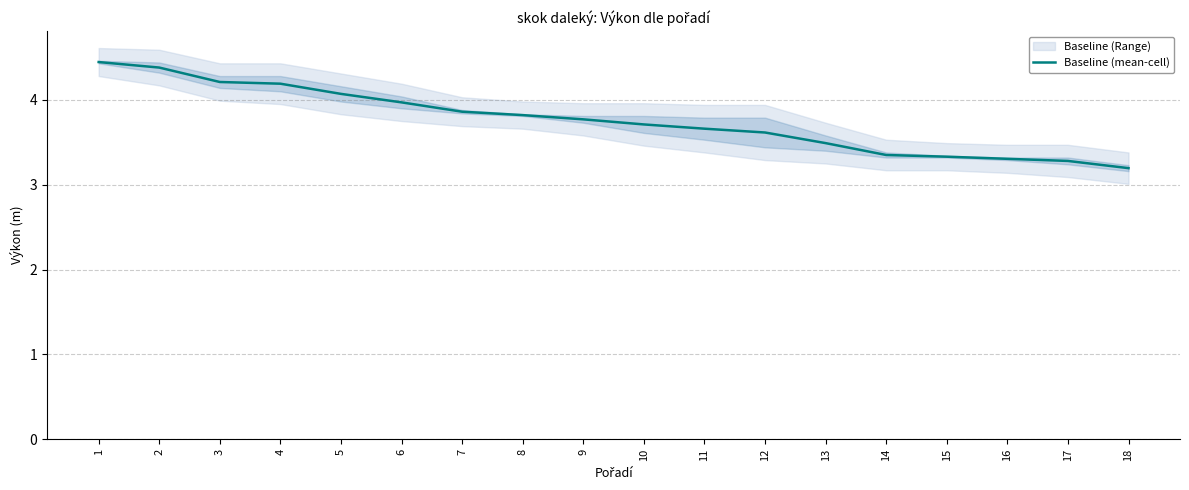

Reading right to left, extract all data points from this chart.

18=3.2	17=3.3	16=3.3	15=3.3	14=3.3	13=3.5	12=3.6	11=3.7	10=3.7	9=3.8	8=3.8	7=3.9	6=4.0	5=4.1	4=4.2	3=4.2	2=4.4	1=4.4